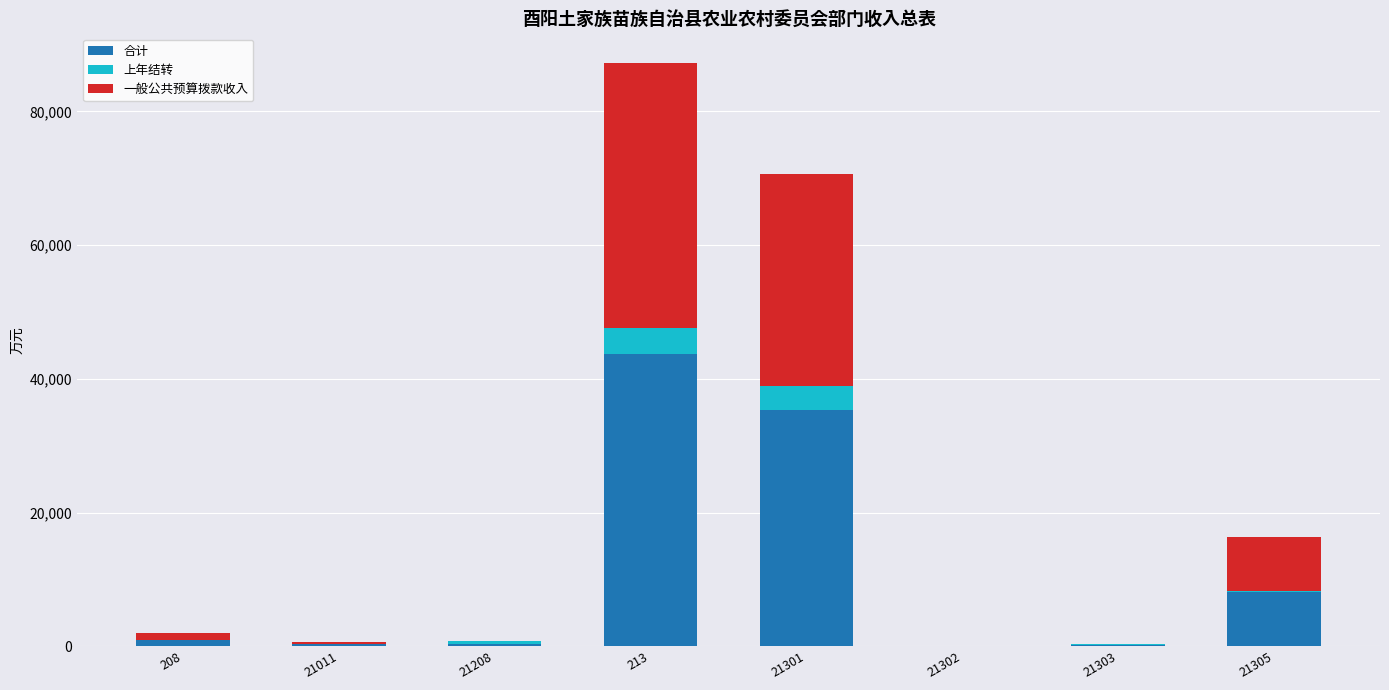

What is the total value across all series at 21303?

282.0